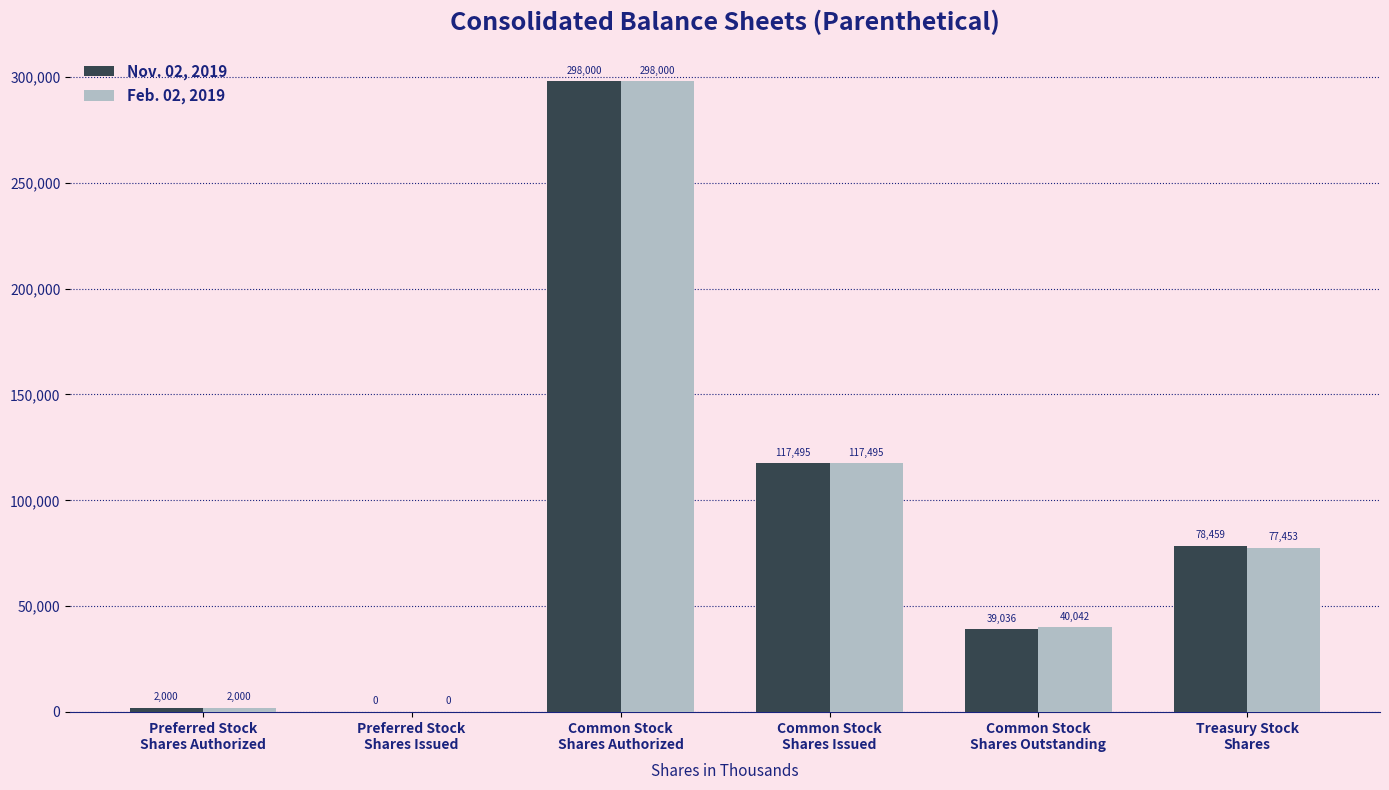

What is the average value of the Nov. 02, 2019 series?

89165